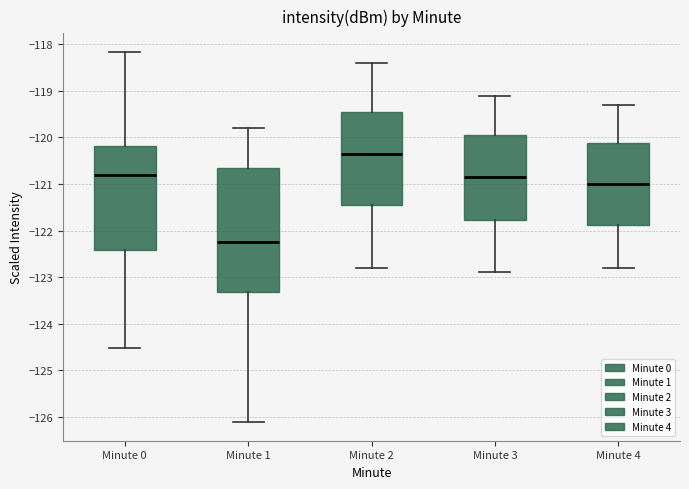

Comparing the boxes themselves (not the whiskers), which one is the tallest?

Minute 1